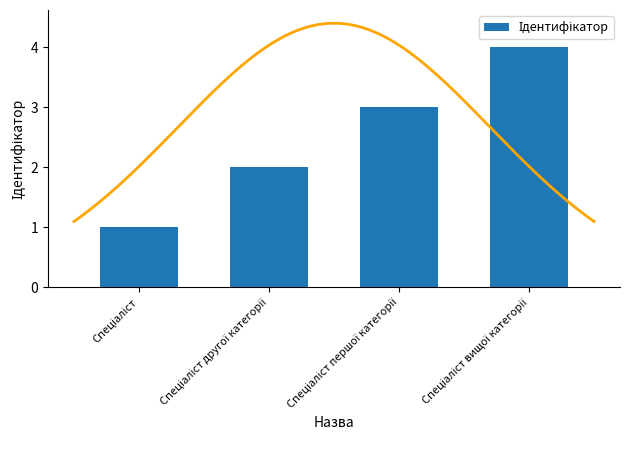

Count the number of categories in the chart.

4